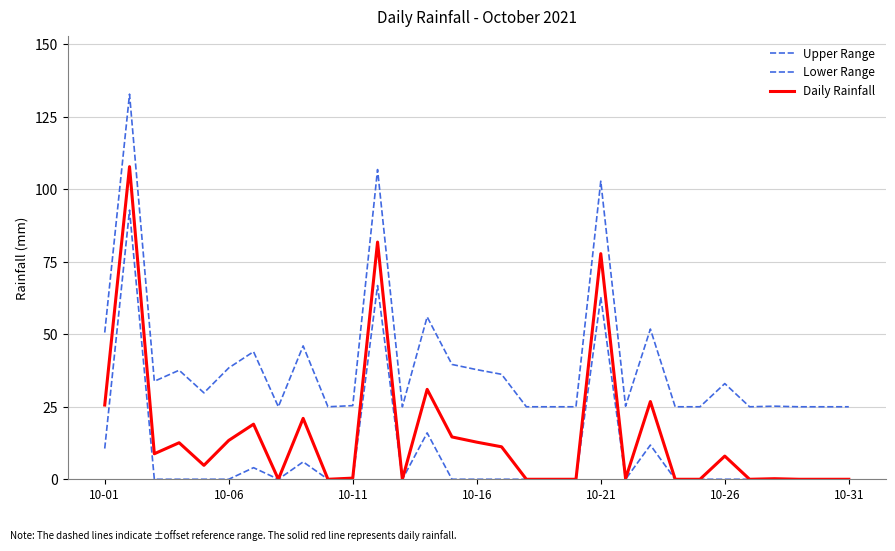

How many lines are shown in the chart?

3